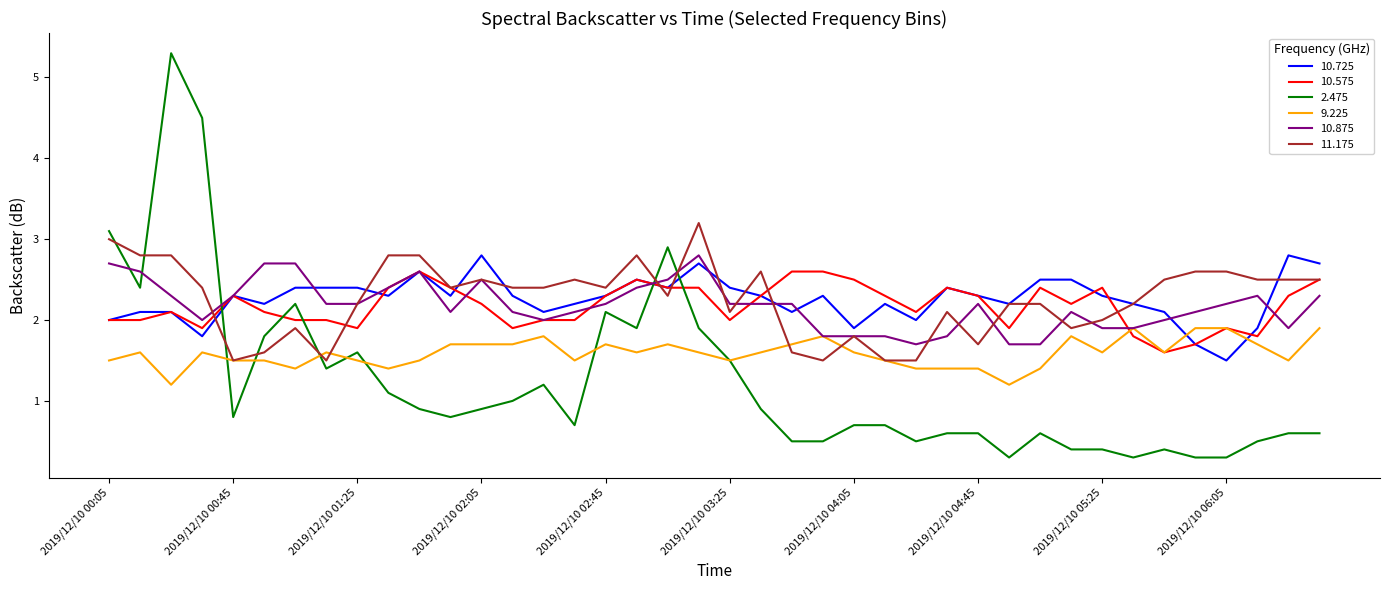

How many lines are shown in the chart?

6